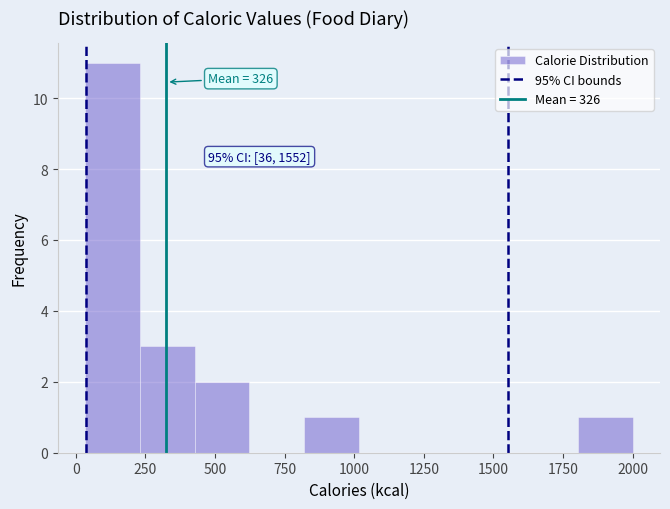

Around what value on the x-axis is the tallest bar? Give the approximate position of its centre, as read against the axis.

150